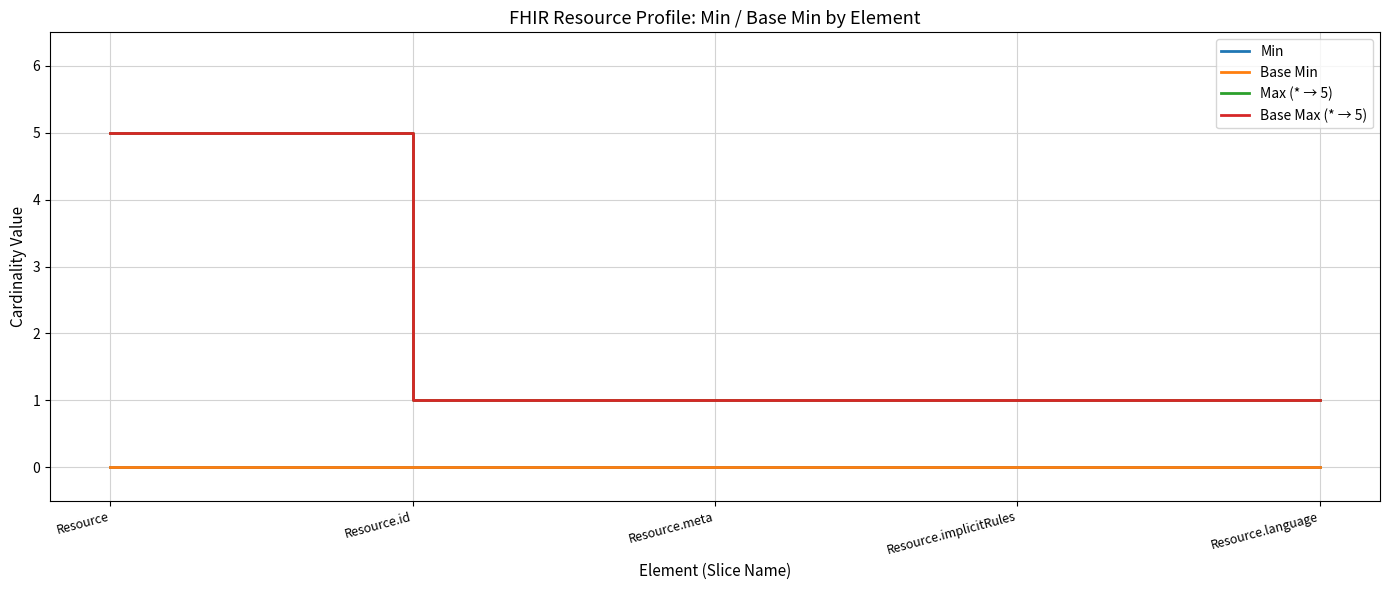

How many lines are shown in the chart?

4